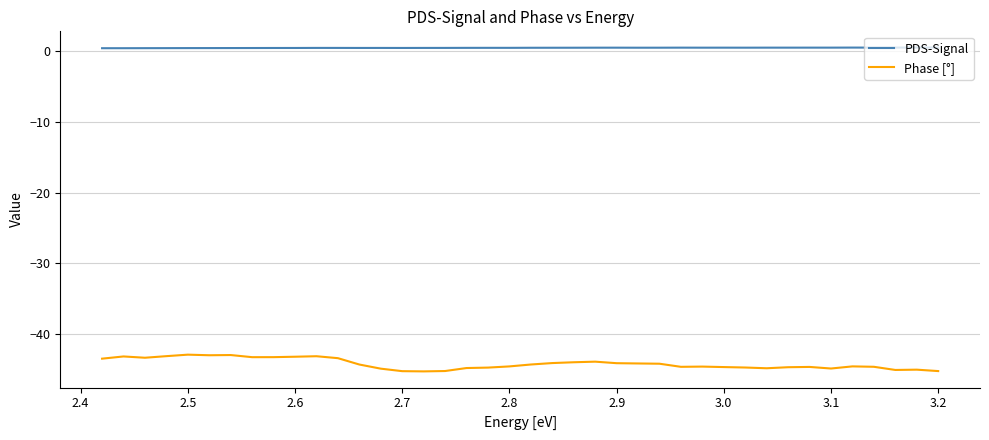

True or false: Phase [°] and PDS-Signal intersect in this chart.

False